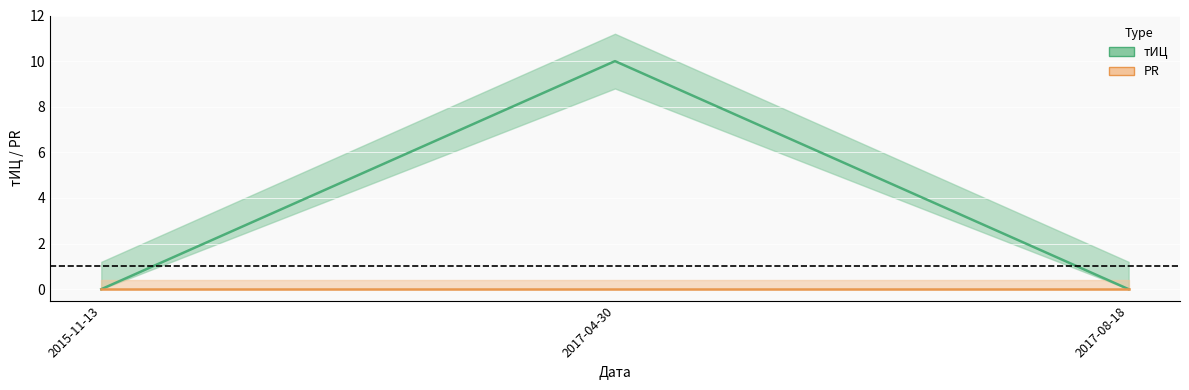

What is the label of the 2nd point from the left?

2017-04-30